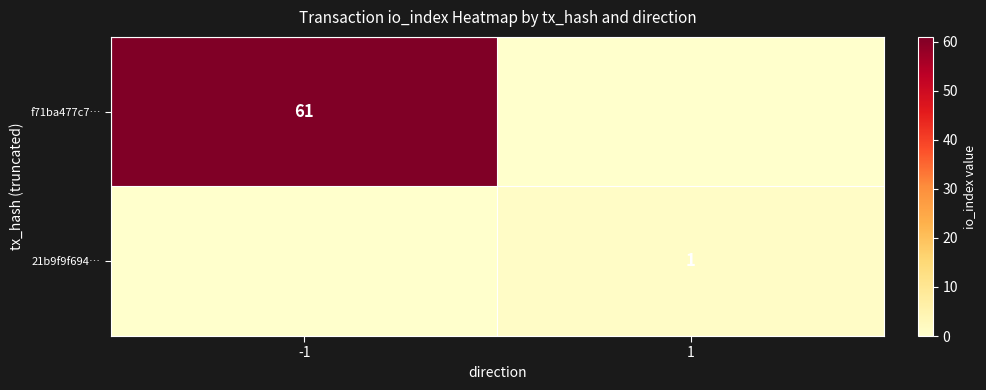

The value of 21b9f9f694… at 1 is 1. True or false?

True